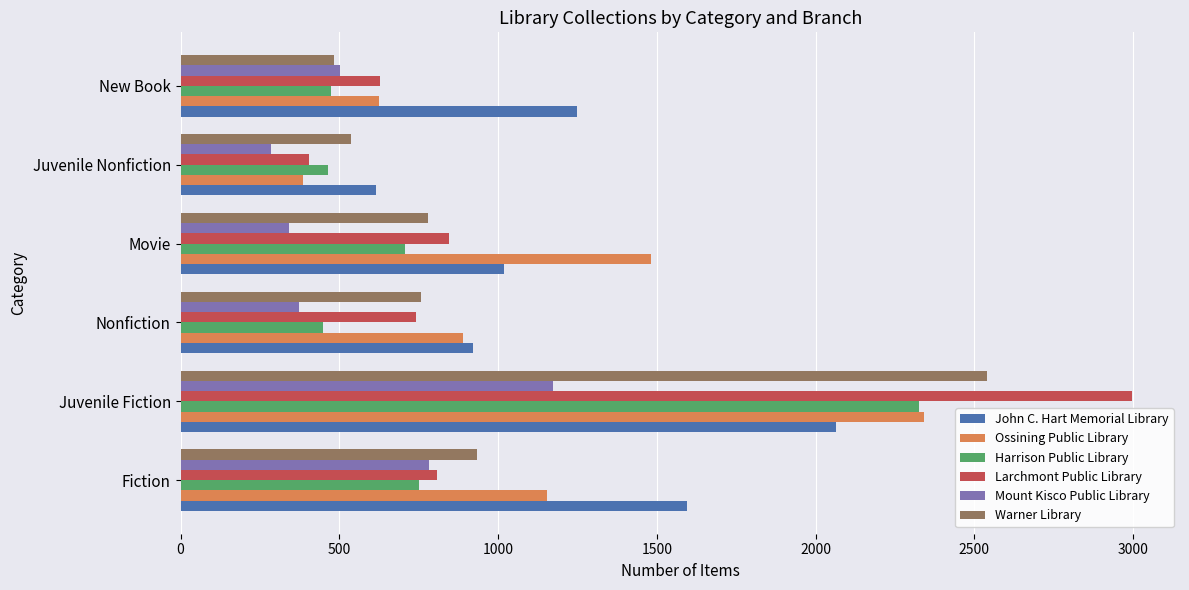

The Ossining Public Library series shows 2342 at Juvenile Fiction. True or false?

True